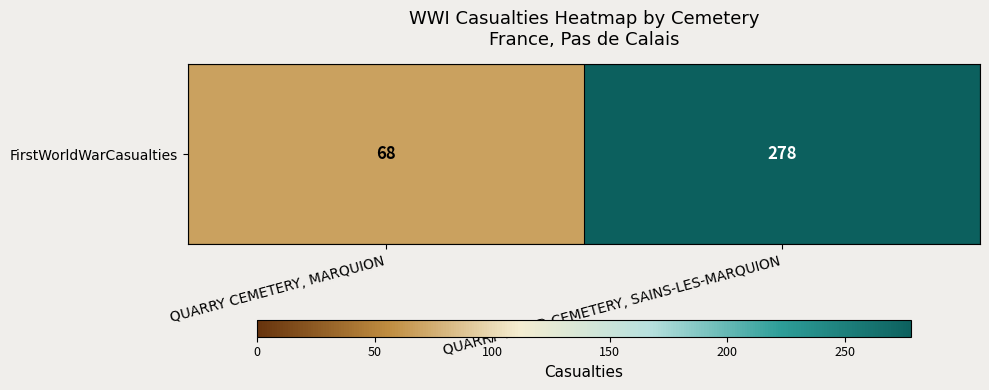

Count the number of categories in the chart.

2